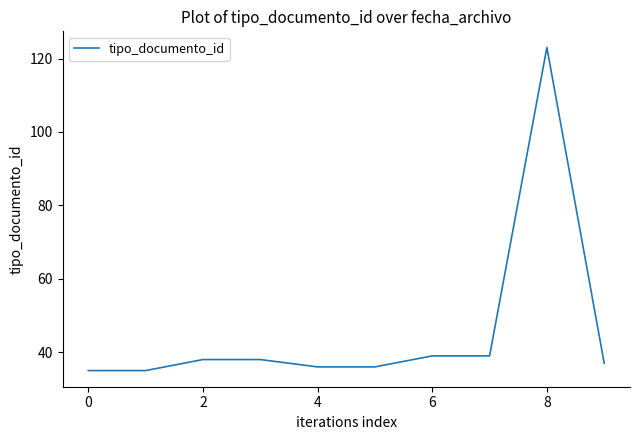

What is the difference between the maximum and minimum values?

88